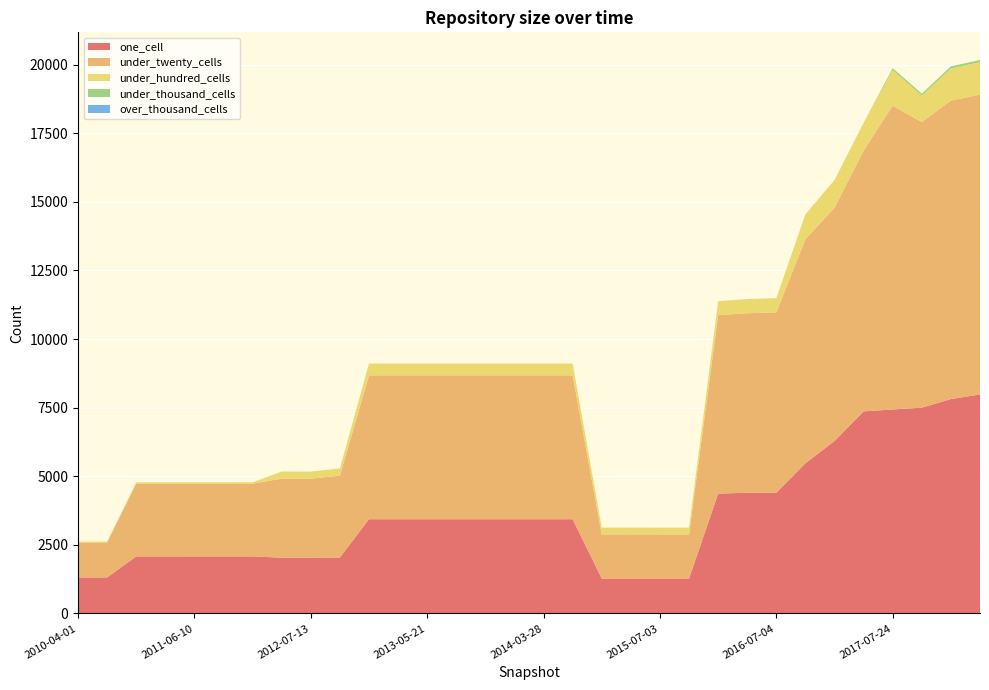

Reading left to right, extract all data points from this chart.

one_cell: 2010-04-01=1315	2010-07-26=1315	2010-11-17=2080	2011-02-21=2081	2011-06-10=2082	2011-09-05=2082	2012-01-18=2082	2012-03-26=2034	2012-07-13=2035	2012-10-31=2041	2012-12-11=3436	2013-02-20=3436	2013-05-21=3436	2013-07-09=3436	2013-09-10=3436	2013-12-20=3436	2014-03-28=3436	2014-09-08=3436	2015-01-19=1275	2015-04-09=1275	2015-07-03=1275	2015-10-01=1275	2016-01-04=4369	2016-04-05=4400	2016-07-04=4403	2016-10-07=5475	2016-12-27=6289	2017-04-12=7366	2017-07-24=7436	2017-10-12=7501	2017-12-22=7816	2018-04-09=7983
under_twenty_cells: 2010-04-01=1272	2010-07-26=1272	2010-11-17=2651	2011-02-21=2652	2011-06-10=2651	2011-09-05=2651	2012-01-18=2651	2012-03-26=2881	2012-07-13=2879	2012-10-31=2983	2012-12-11=5243	2013-02-20=5243	2013-05-21=5243	2013-07-09=5243	2013-09-10=5243	2013-12-20=5243	2014-03-28=5243	2014-09-08=5243	2015-01-19=1606	2015-04-09=1608	2015-07-03=1606	2015-10-01=1606	2016-01-04=6503	2016-04-05=6542	2016-07-04=6570	2016-10-07=8167	2016-12-27=8499	2017-04-12=9504	2017-07-24=11070	2017-10-12=10408	2017-12-22=10877	2018-04-09=10927
under_hundred_cells: 2010-04-01=34	2010-07-26=34	2010-11-17=50	2011-02-21=50	2011-06-10=50	2011-09-05=50	2012-01-18=50	2012-03-26=259	2012-07-13=259	2012-10-31=263	2012-12-11=430	2013-02-20=430	2013-05-21=430	2013-07-09=430	2013-09-10=430	2013-12-20=430	2014-03-28=430	2014-09-08=430	2015-01-19=248	2015-04-09=248	2015-07-03=248	2015-10-01=248	2016-01-04=511	2016-04-05=516	2016-07-04=519	2016-10-07=907	2016-12-27=1010	2017-04-12=1013	2017-07-24=1299	2017-10-12=967	2017-12-22=1169	2018-04-09=1183
under_thousand_cells: 2010-04-01=0	2010-07-26=0	2010-11-17=0	2011-02-21=0	2011-06-10=0	2011-09-05=0	2012-01-18=0	2012-03-26=0	2012-07-13=0	2012-10-31=0	2012-12-11=0	2013-02-20=0	2013-05-21=0	2013-07-09=0	2013-09-10=0	2013-12-20=0	2014-03-28=0	2014-09-08=0	2015-01-19=0	2015-04-09=0	2015-07-03=0	2015-10-01=0	2016-01-04=0	2016-04-05=0	2016-07-04=0	2016-10-07=0	2016-12-27=0	2017-04-12=0	2017-07-24=68	2017-10-12=68	2017-12-22=78	2018-04-09=78
over_thousand_cells: 2010-04-01=0	2010-07-26=0	2010-11-17=0	2011-02-21=0	2011-06-10=0	2011-09-05=0	2012-01-18=0	2012-03-26=0	2012-07-13=0	2012-10-31=0	2012-12-11=0	2013-02-20=0	2013-05-21=0	2013-07-09=0	2013-09-10=0	2013-12-20=0	2014-03-28=0	2014-09-08=0	2015-01-19=0	2015-04-09=0	2015-07-03=0	2015-10-01=0	2016-01-04=0	2016-04-05=0	2016-07-04=0	2016-10-07=0	2016-12-27=0	2017-04-12=0	2017-07-24=0	2017-10-12=0	2017-12-22=0	2018-04-09=0